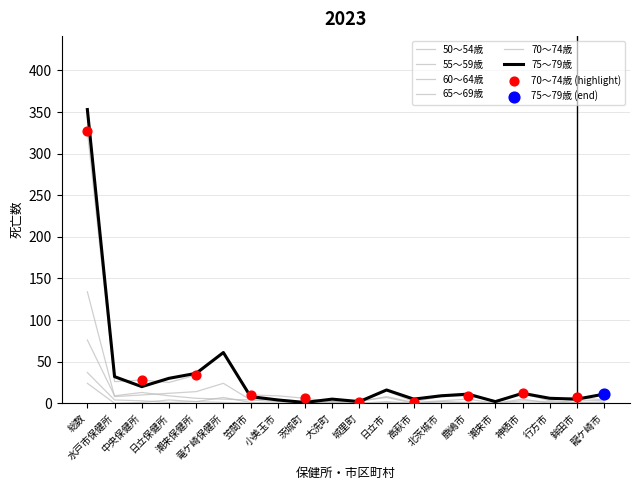

Is the value of 65～69歳 at 城里町 greater than the value of 75～79歳 at 総数?

No